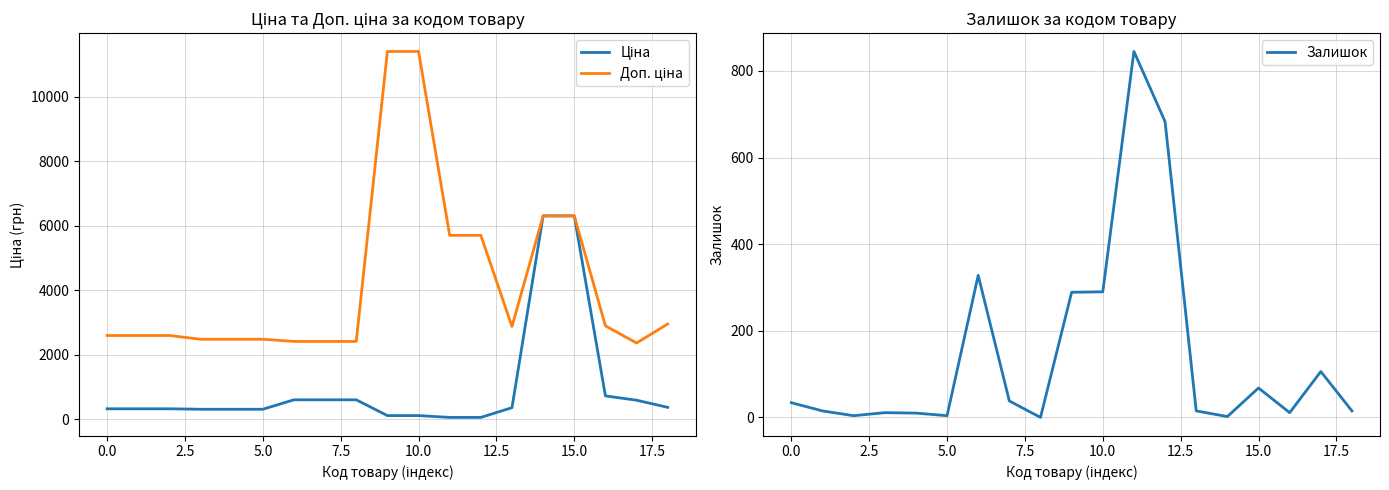

True or false: Залишок and Доп. ціна cross at least once.

False